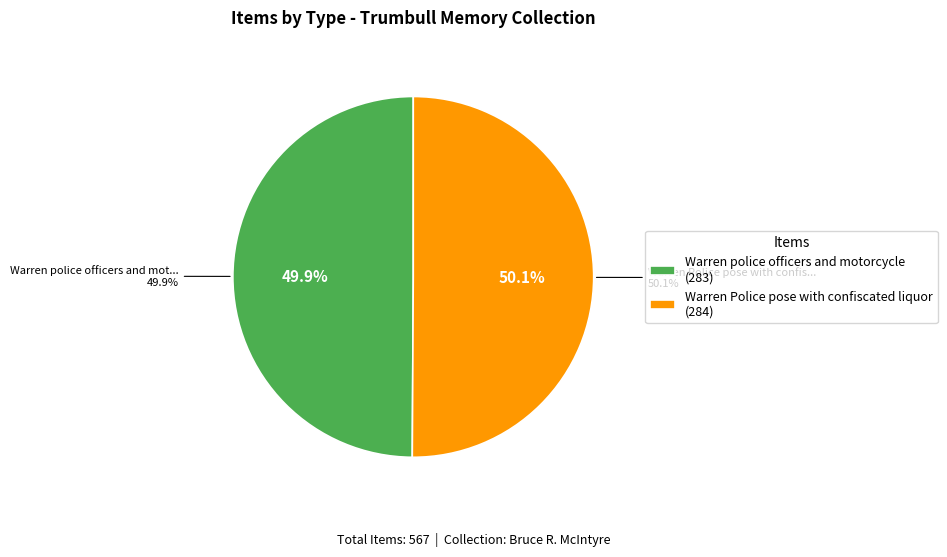

The Warren Police pose with confiscated liquor slice represents 50% of the pie. True or false?

True